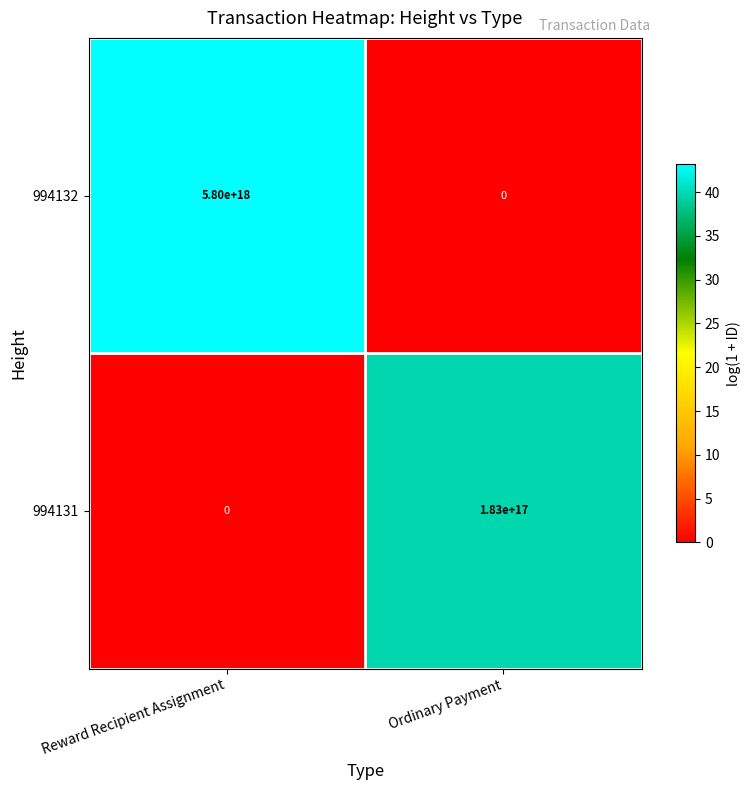

The value of 994131 at Ordinary Payment is 183000000000000000. True or false?

True